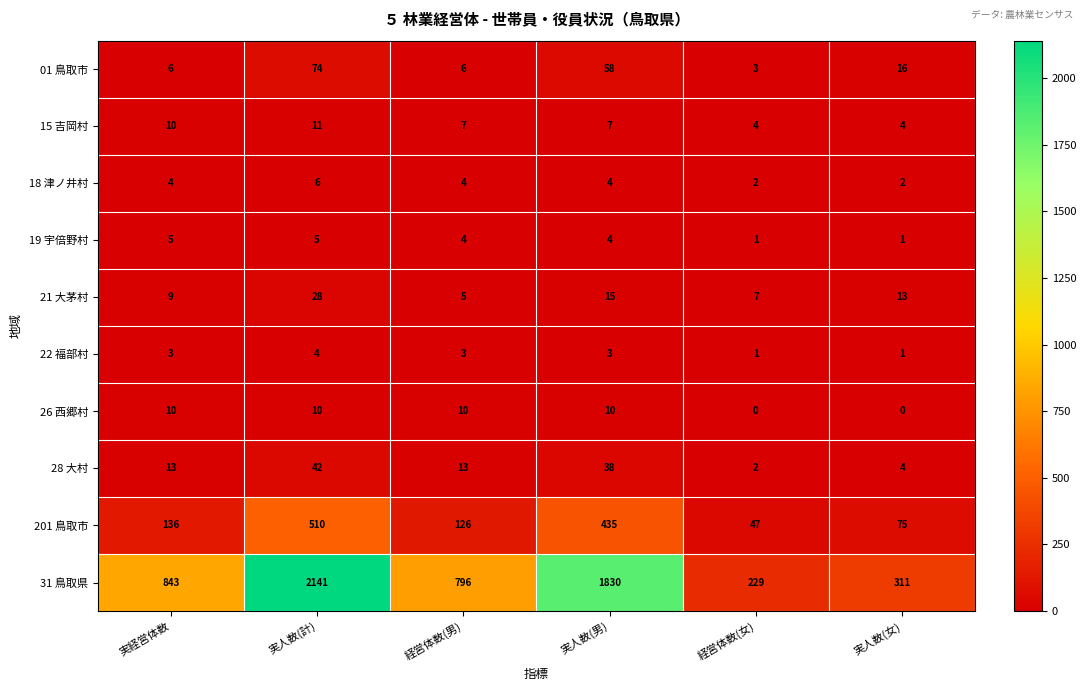

List the series in order of their peak value, highest first.

31 鳥取県, 201 鳥取市, 01 鳥取市, 28 大村, 21 大茅村, 15 吉岡村, 26 西郷村, 18 津ノ井村, 19 宇倍野村, 22 福部村